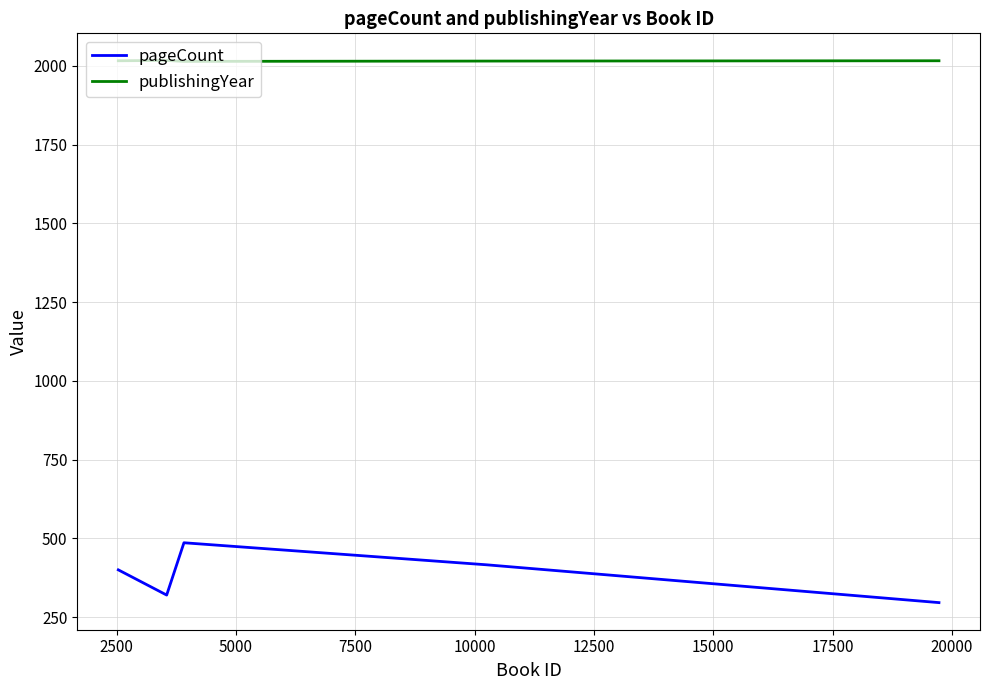

What is the highest value of the publishingYear series?

2017